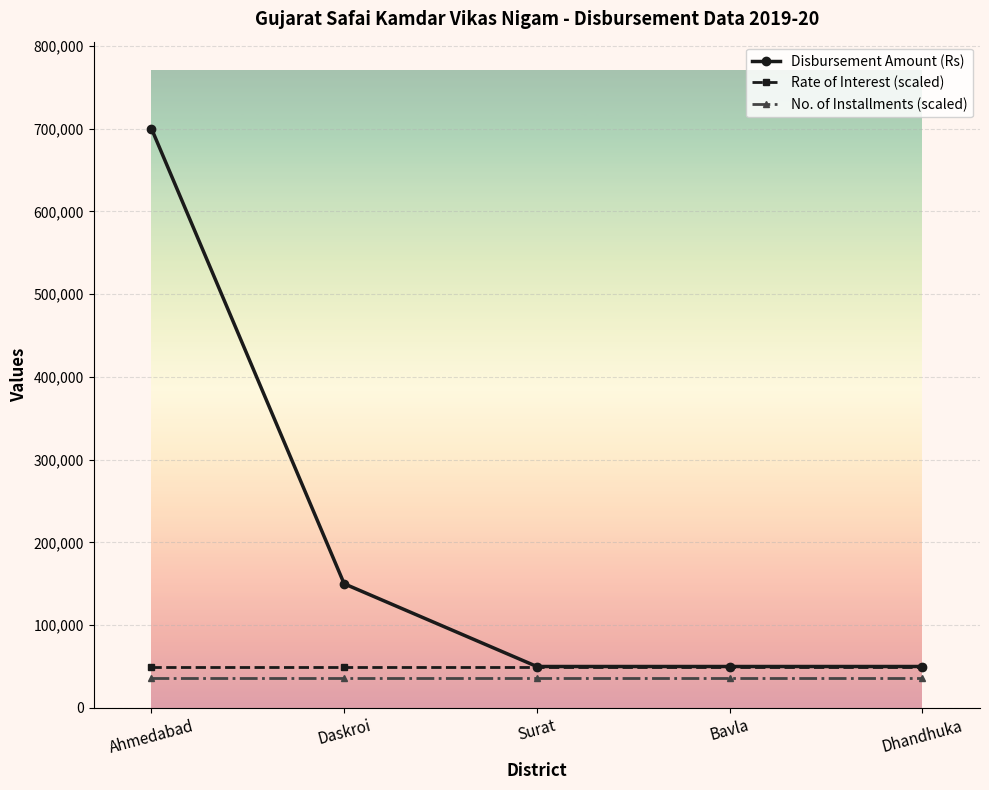

What is the minimum value shown in the chart?

36000.0